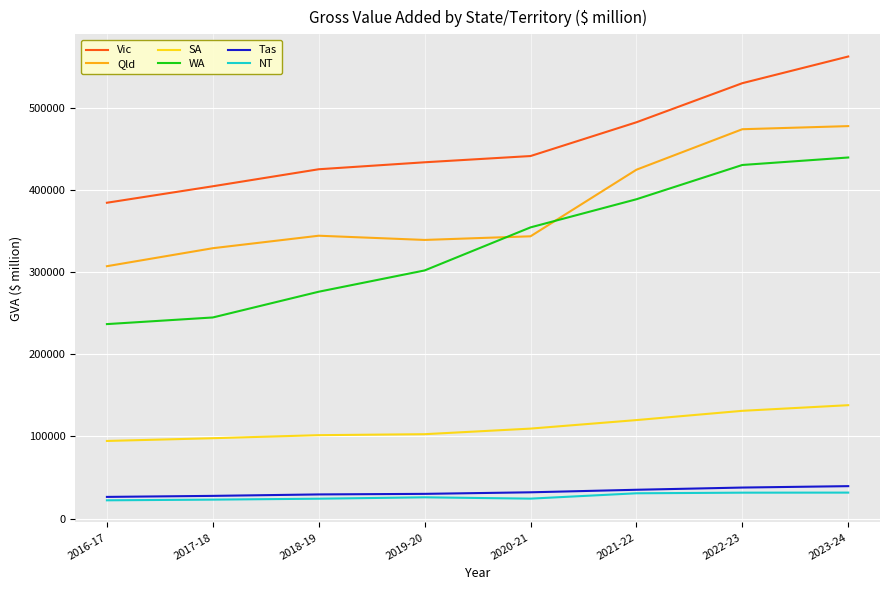

What position from the right is 2016-17?

8